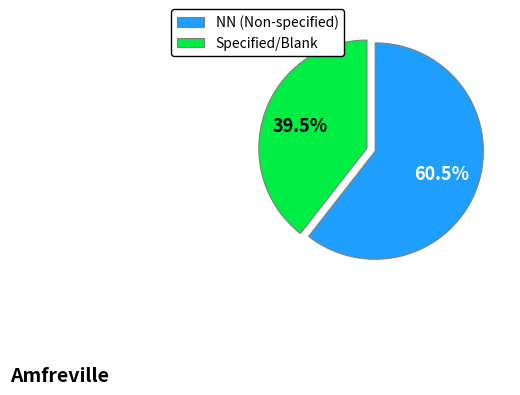

Is there a majority slice in this chart?

Yes